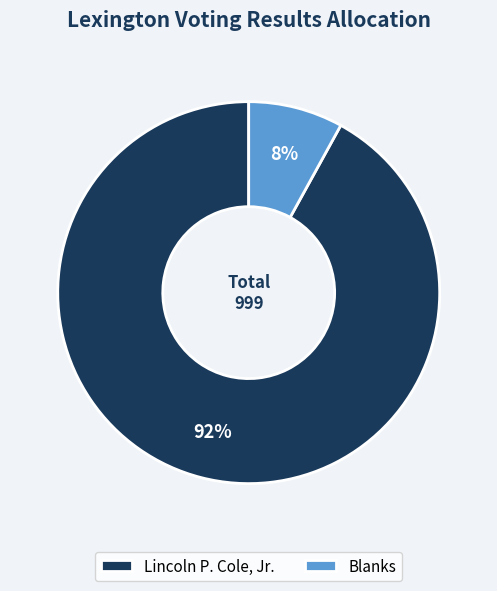

Which slice is the largest?

Lincoln P. Cole, Jr.